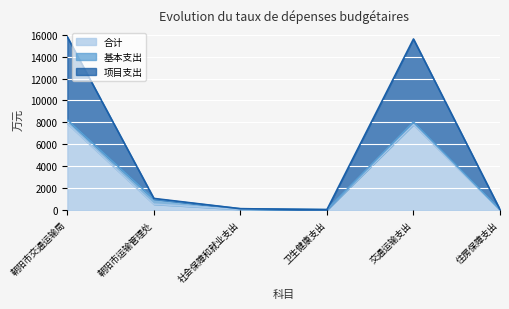

What is the value of the 合计 point at the 6th from the left?

18.6